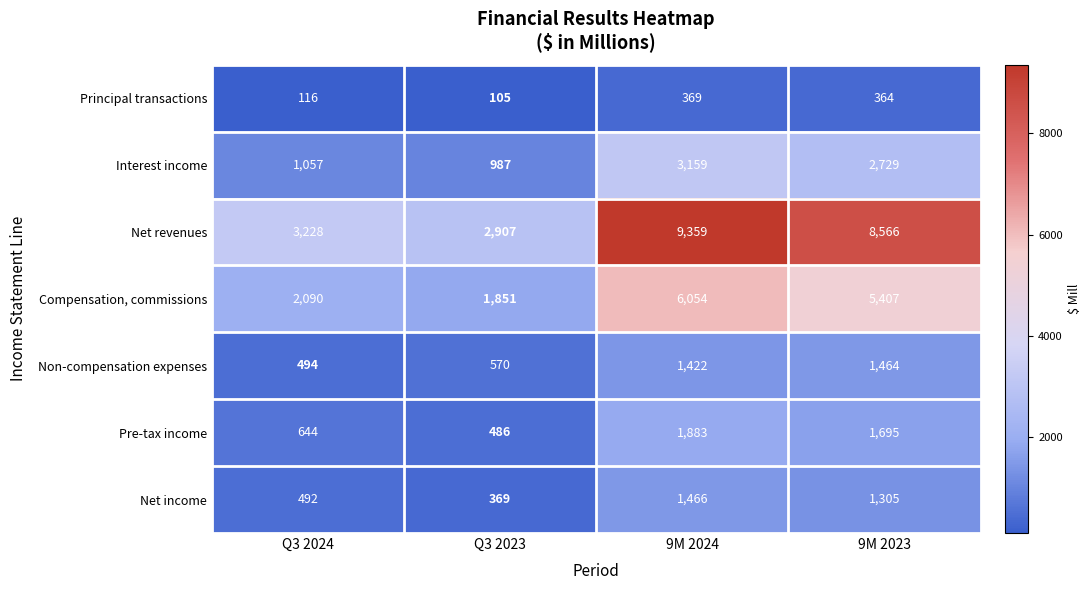

What is the sum of all Net income values?

3632